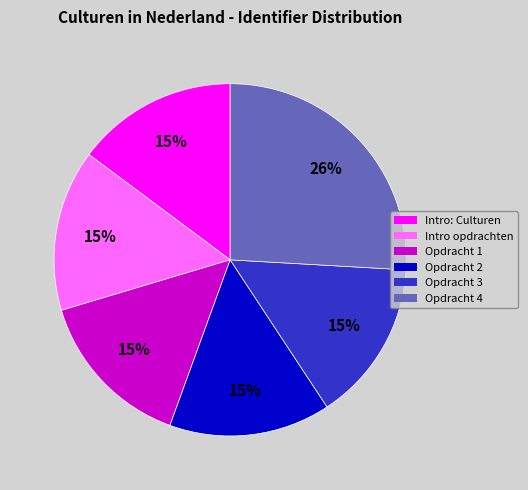

Is there a majority slice in this chart?

No